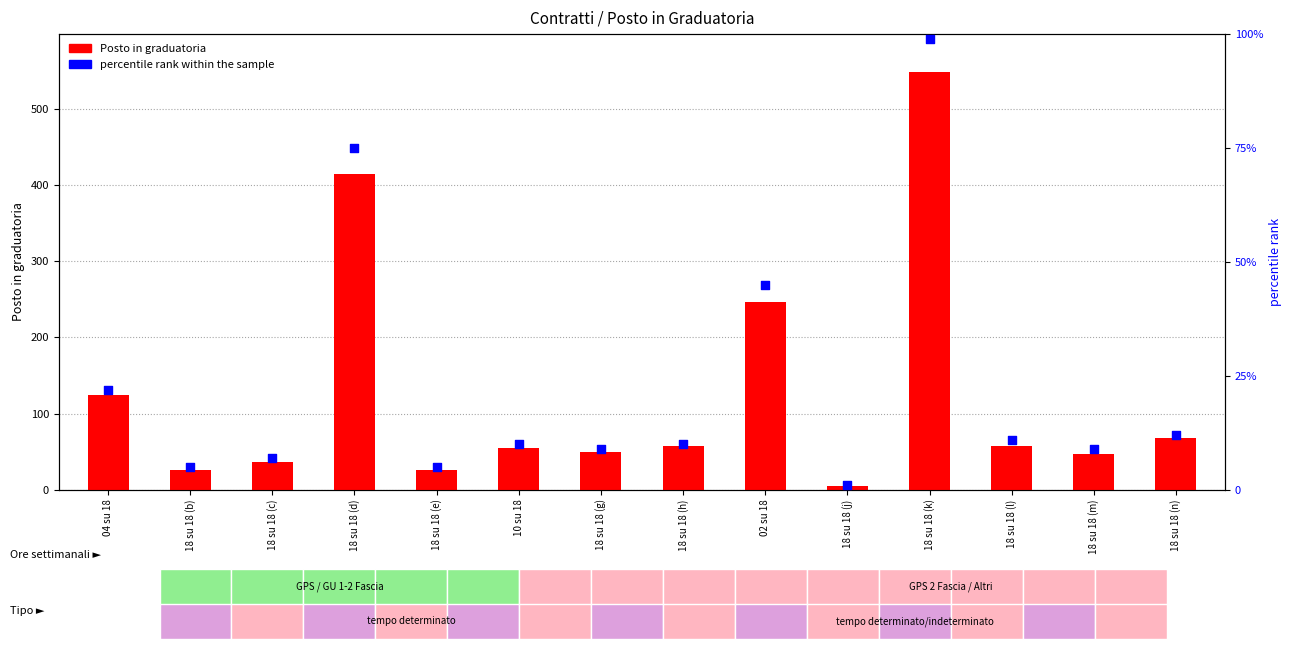

Is the value of Posto in graduatoria at 18 su 18 (d) greater than the value of percentile rank within the sample at 18 su 18 (n)?

Yes